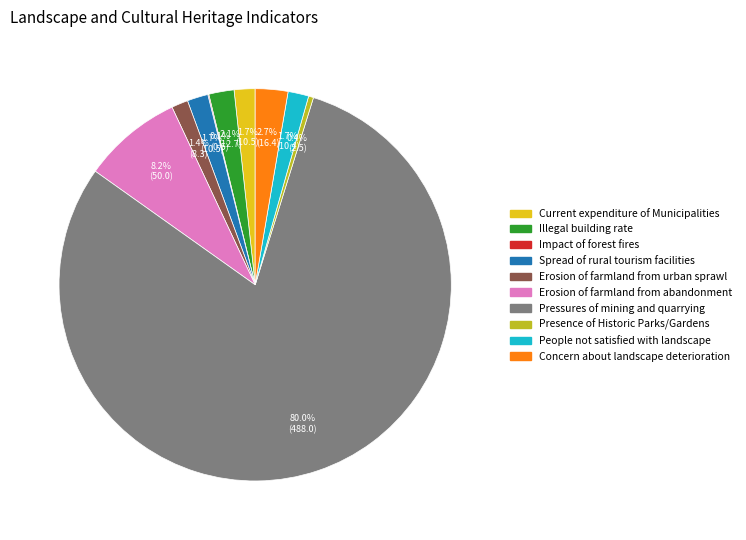

What is the largest slice in the pie chart?

Pressures of mining and quarrying